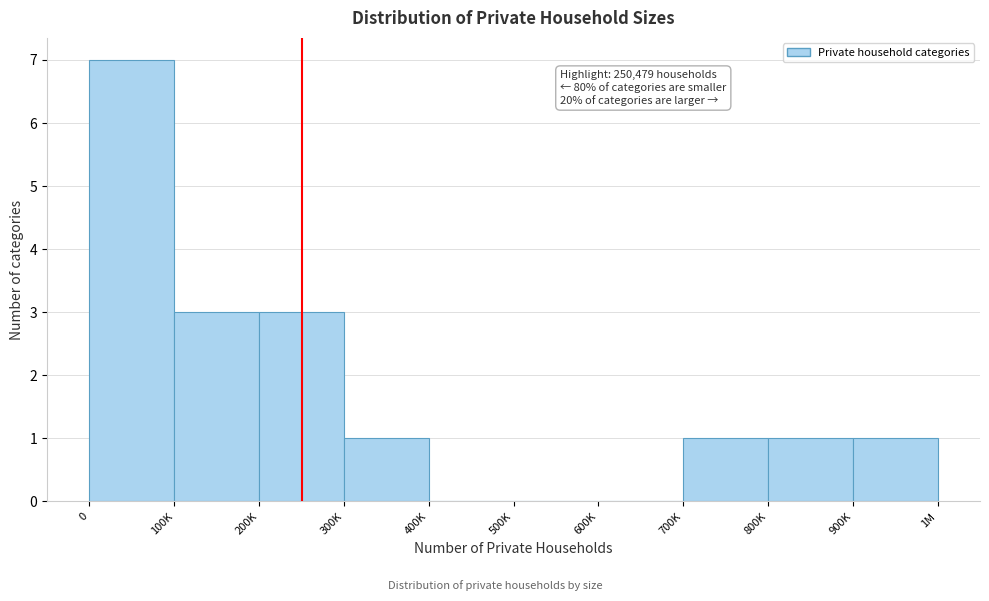

Reading left to right, list all the values displayed in this chart.

0=7	100K=3	200K=3	300K=1	400K=0	500K=0	600K=0	700K=1	800K=1	900K=1